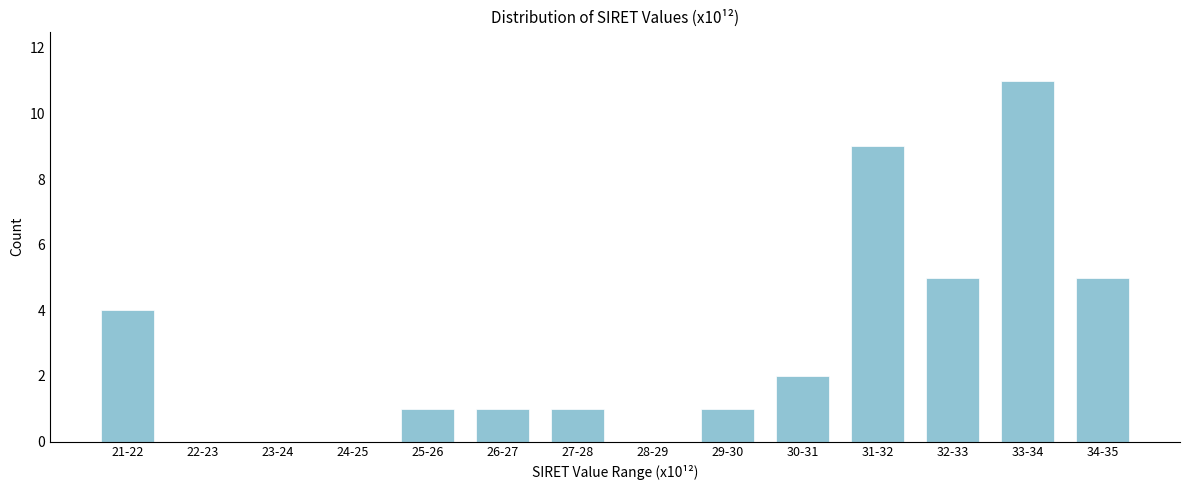

Reading left to right, what are all the values shown in this chart?

21-22=4	22-23=0	23-24=0	24-25=0	25-26=1	26-27=1	27-28=1	28-29=0	29-30=1	30-31=2	31-32=9	32-33=5	33-34=11	34-35=5